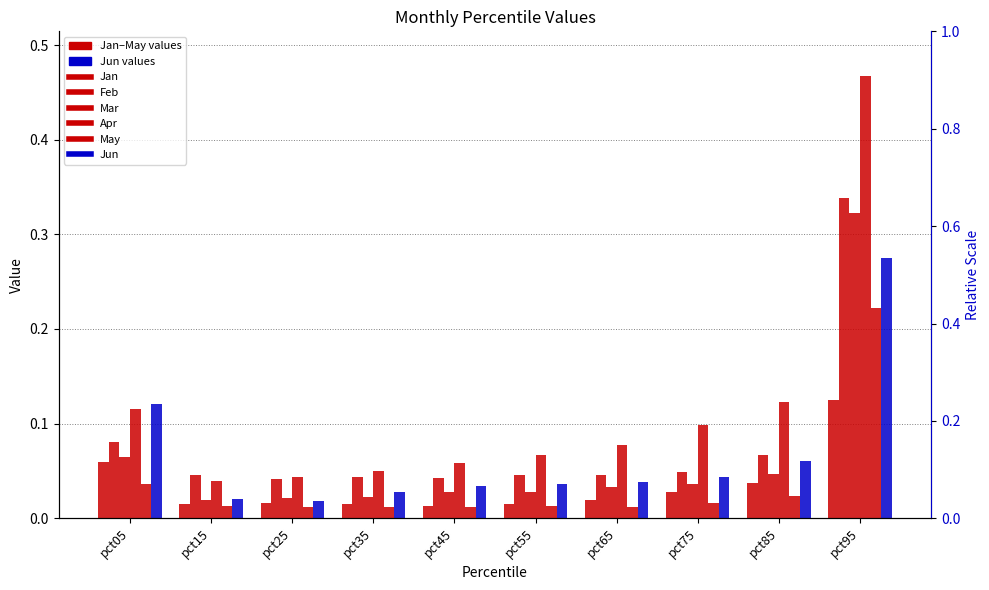

How many data points does each series have?

10